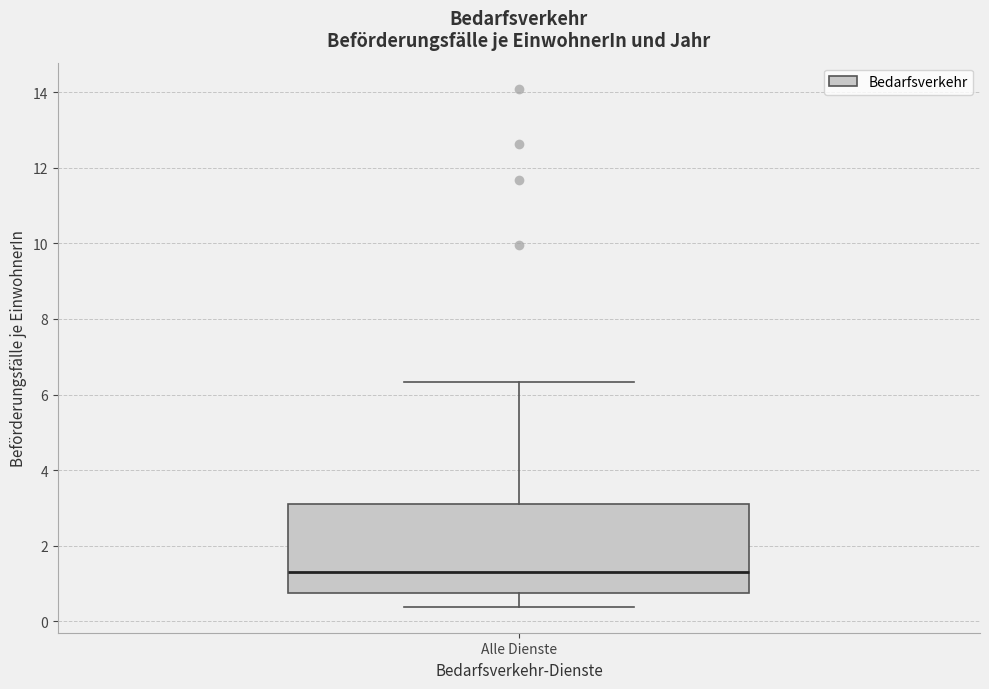

Where does the median line of the box for Alle Dienste sit on the y-axis? The values are not printed on the chart, so give them approximately, as read against the axis.

1.4